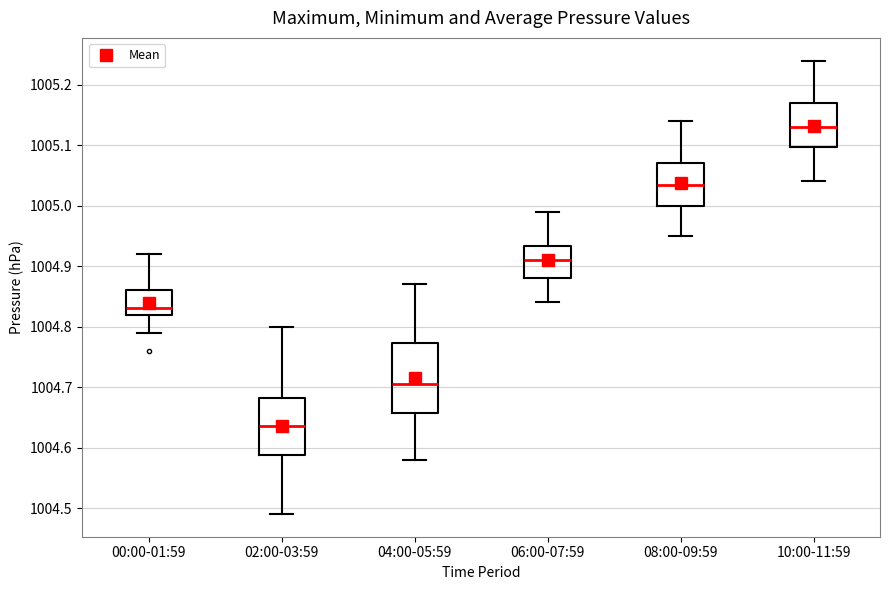

Which box is the tallest, from its lower edge to its upper edge?

04:00-05:59